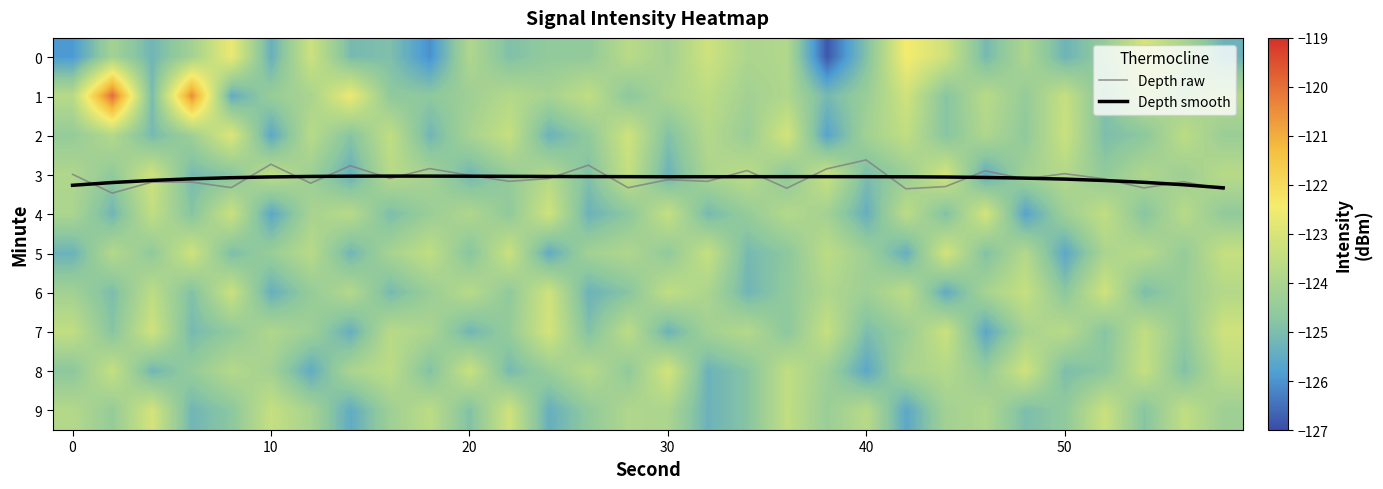

At how many categories does at least one series exceed -33?

30